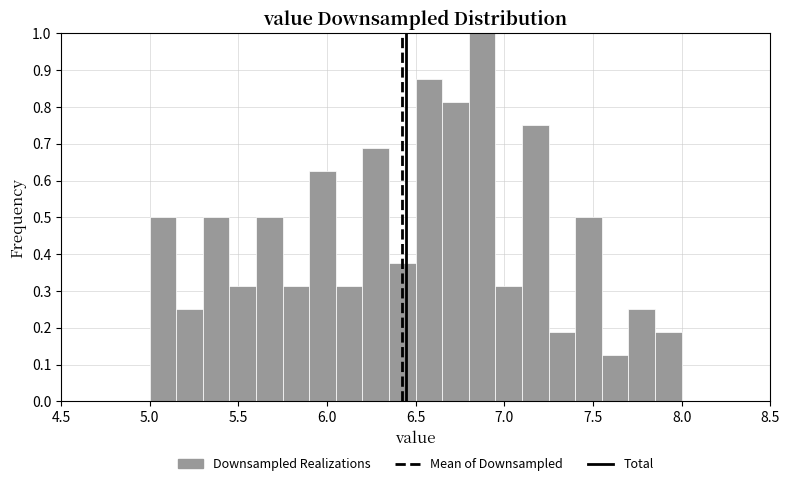

Around what value on the x-axis is the tallest bar? Give the approximate position of its centre, as read against the axis.

6.90